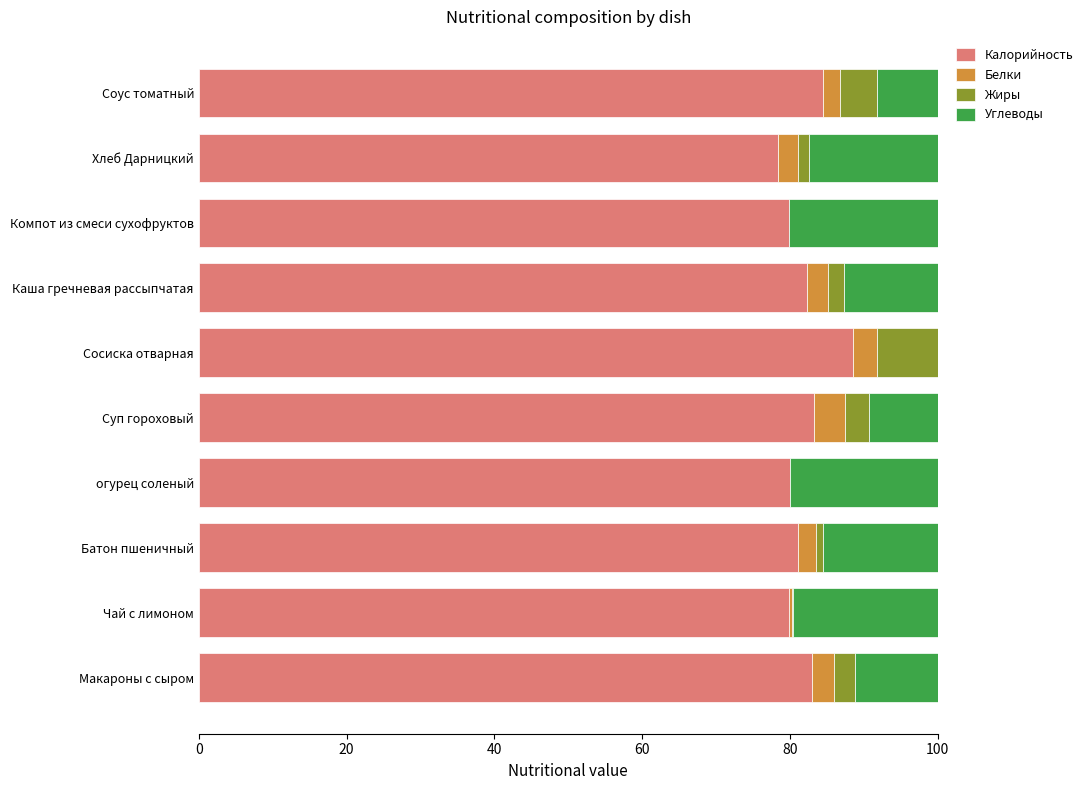

True or false: Калорийность has a value of 26.7 at Соус томатный.

False